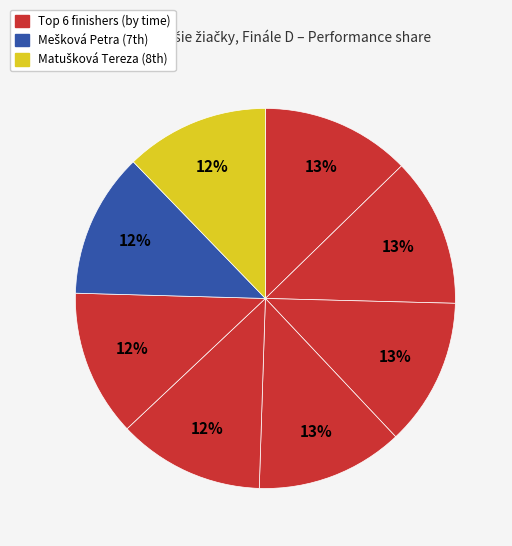

How many slices are in this pie chart?

8